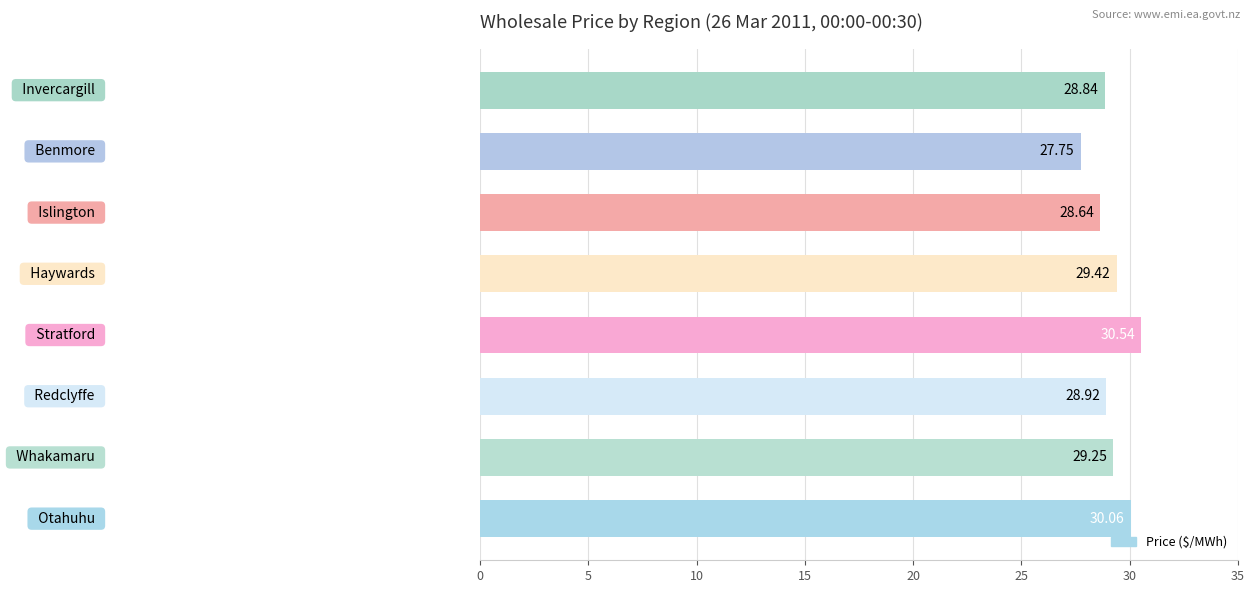

What is the average value?

29.2